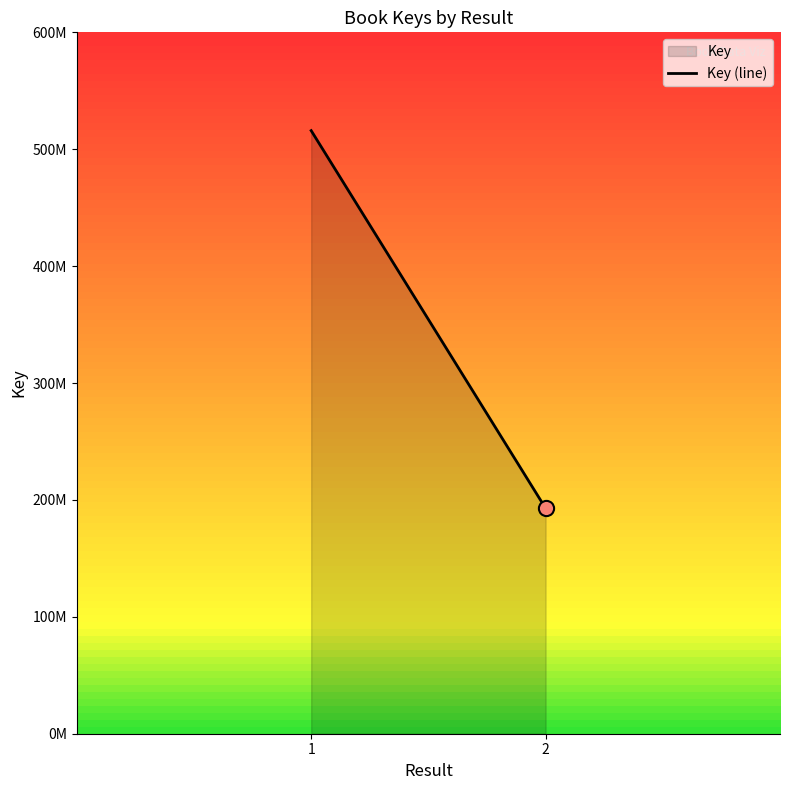

What is the ratio of the value at 1 to the value at 2?

2.7